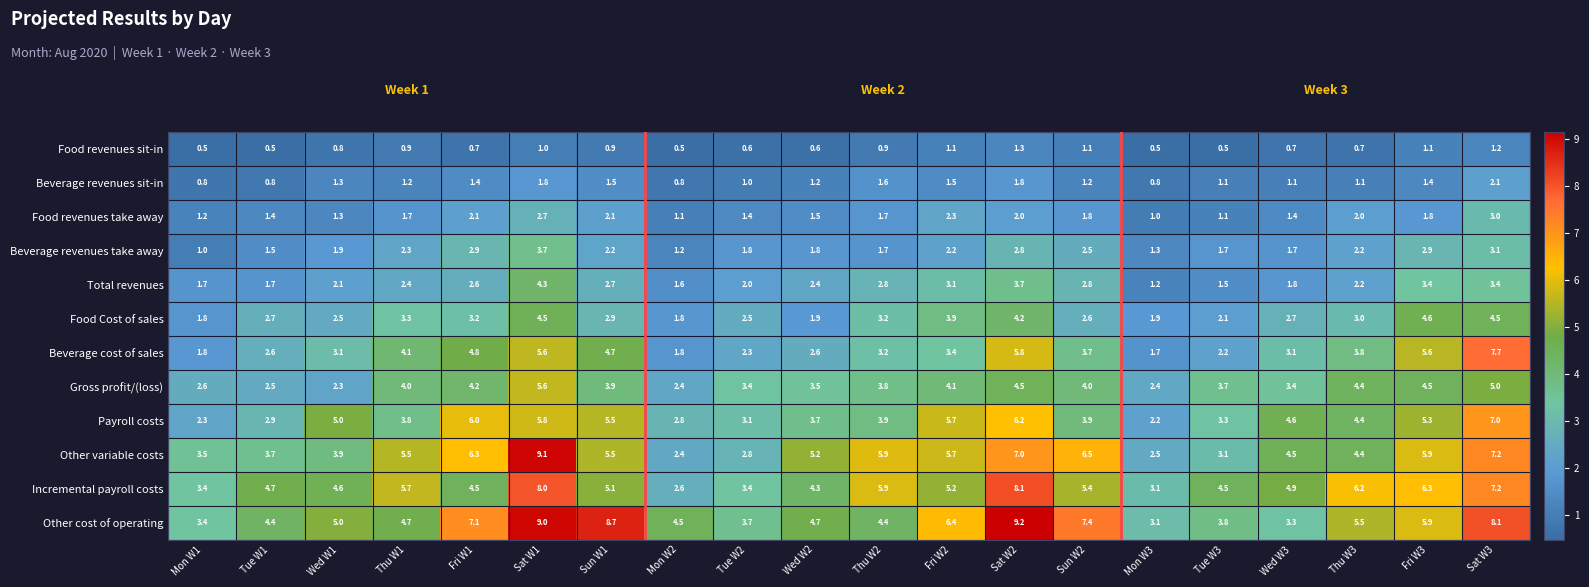

Between Sun W1 and Sat W3, which series saw the biggest shift?

Beverage cost of sales